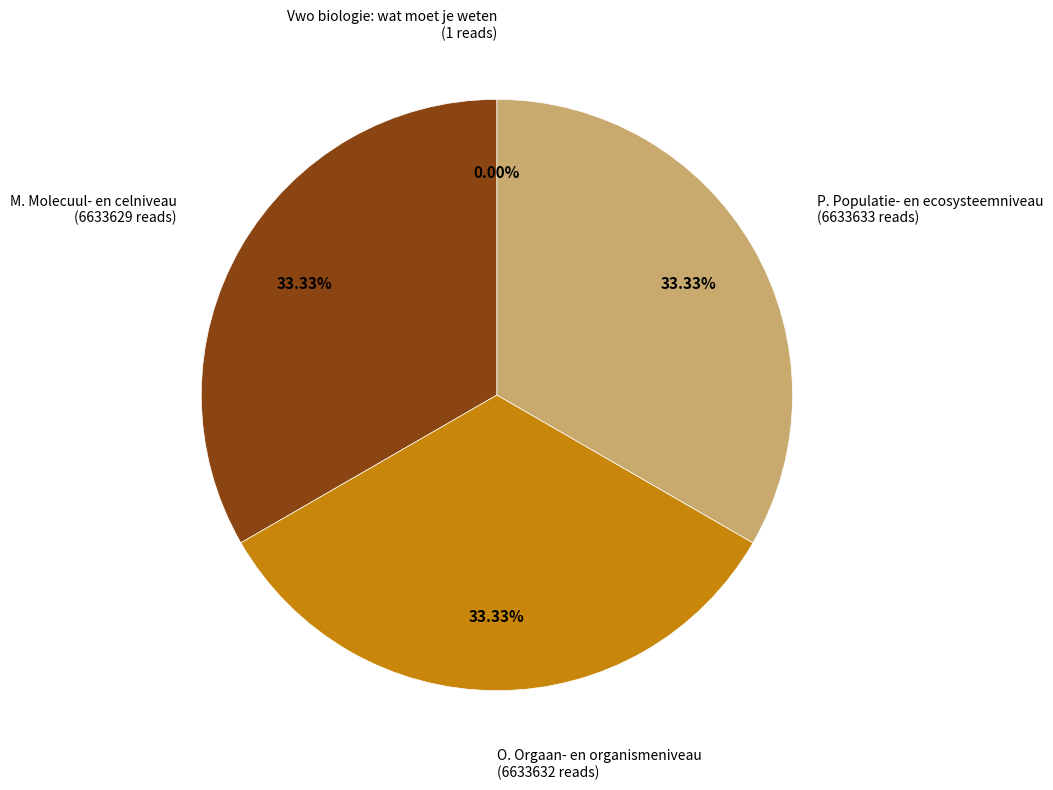

Is there a majority slice in this chart?

No